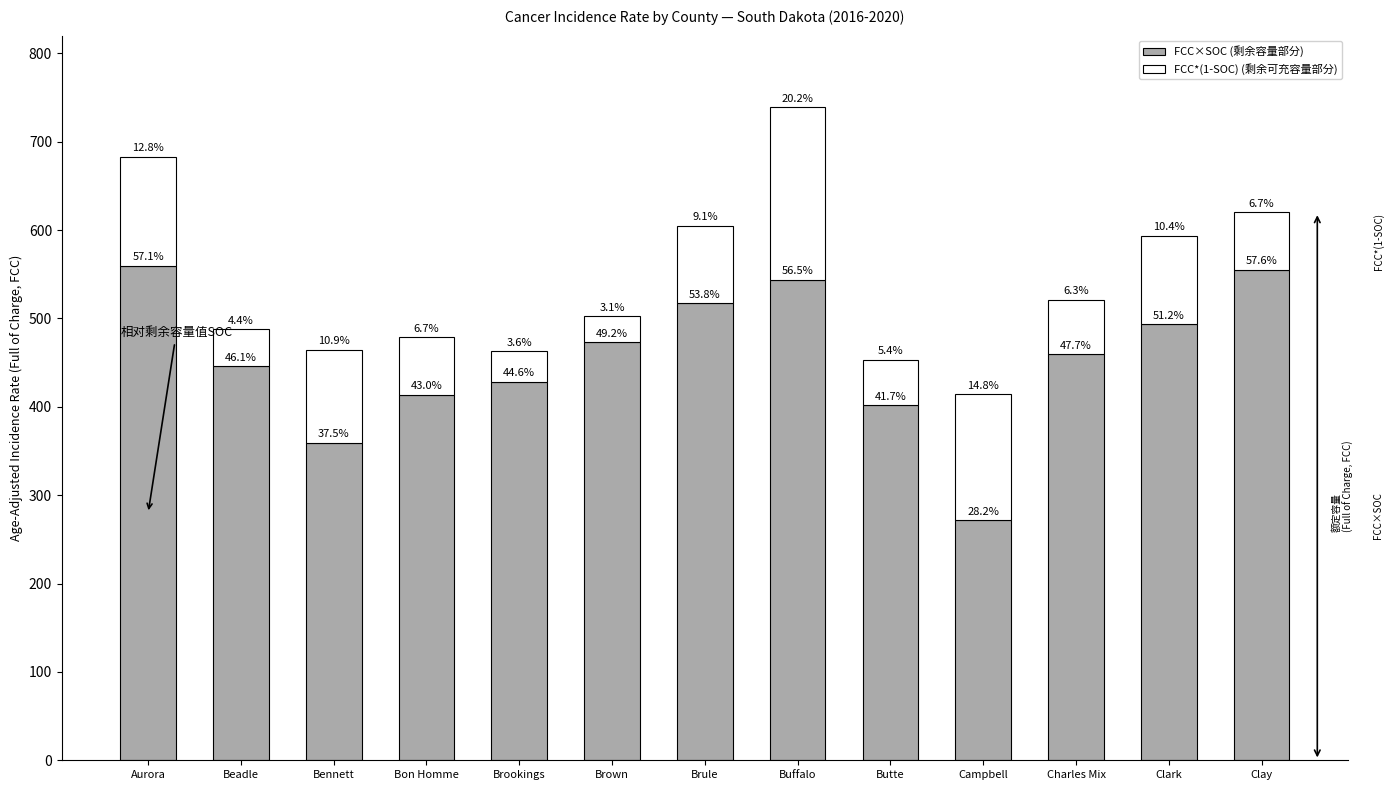

Where is FCC×SOC (剩余容量部分) nearest to the value 415?

Bon Homme